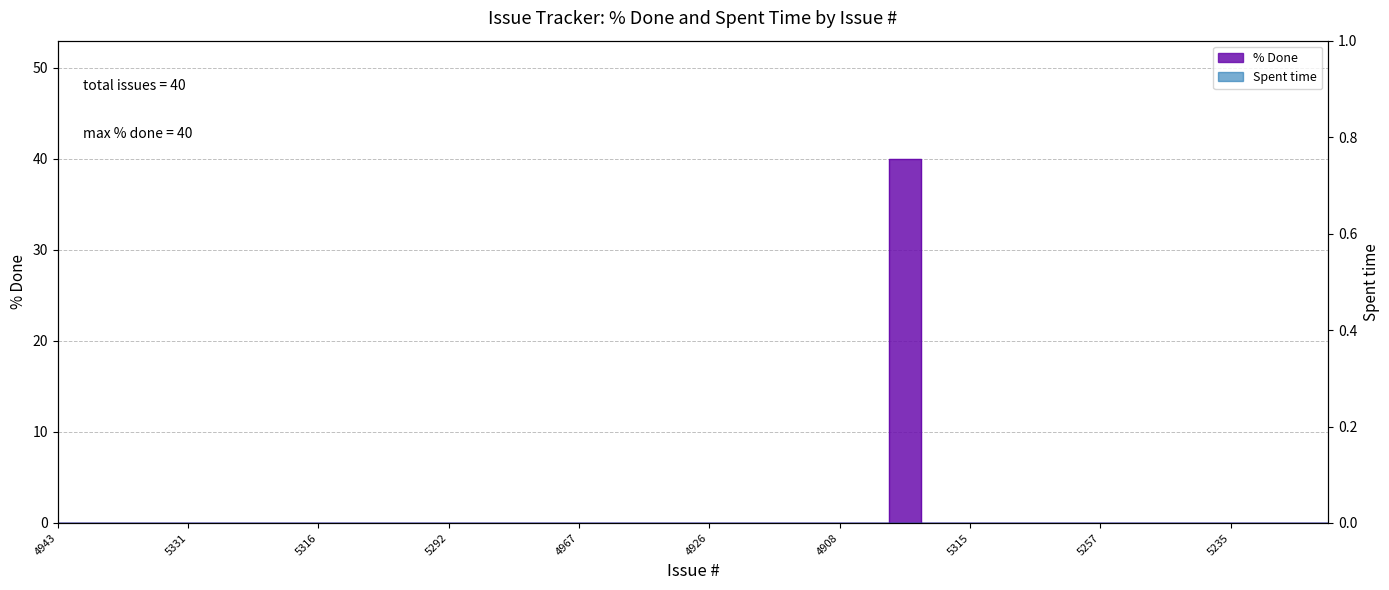

At which category does the chart reach its minimum across all series?

4943